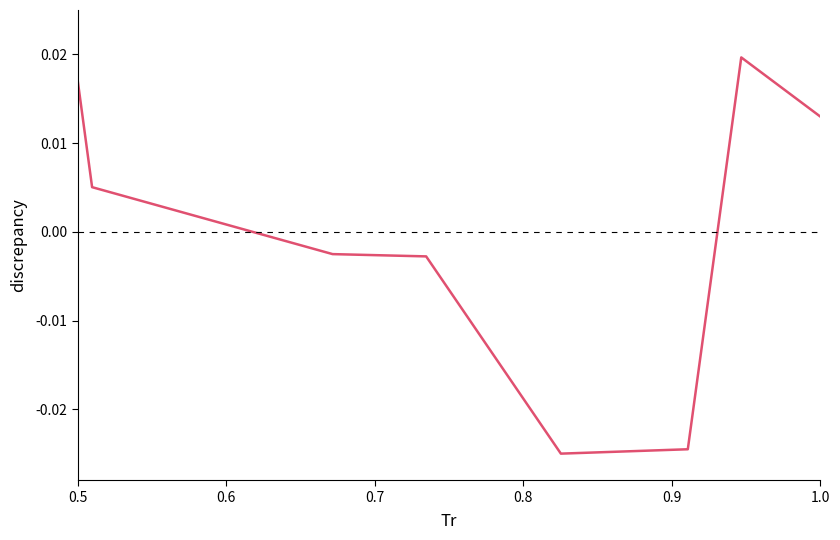

At which label does the data first exceed 0?

0.5